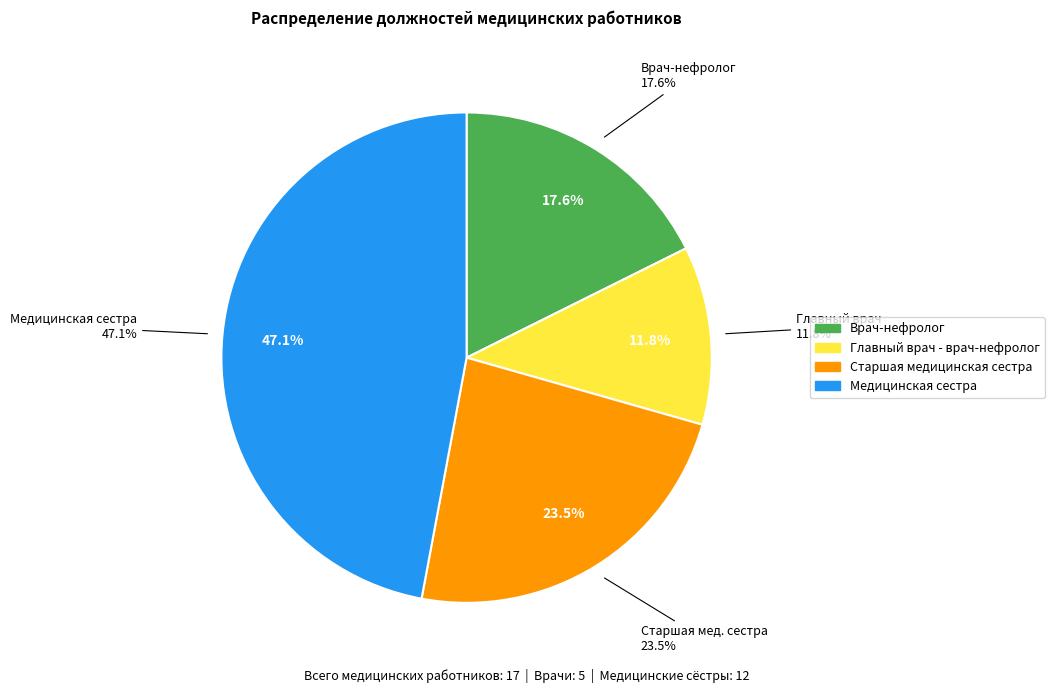

Which slice is the smallest?

Главный врач - врач-нефролог